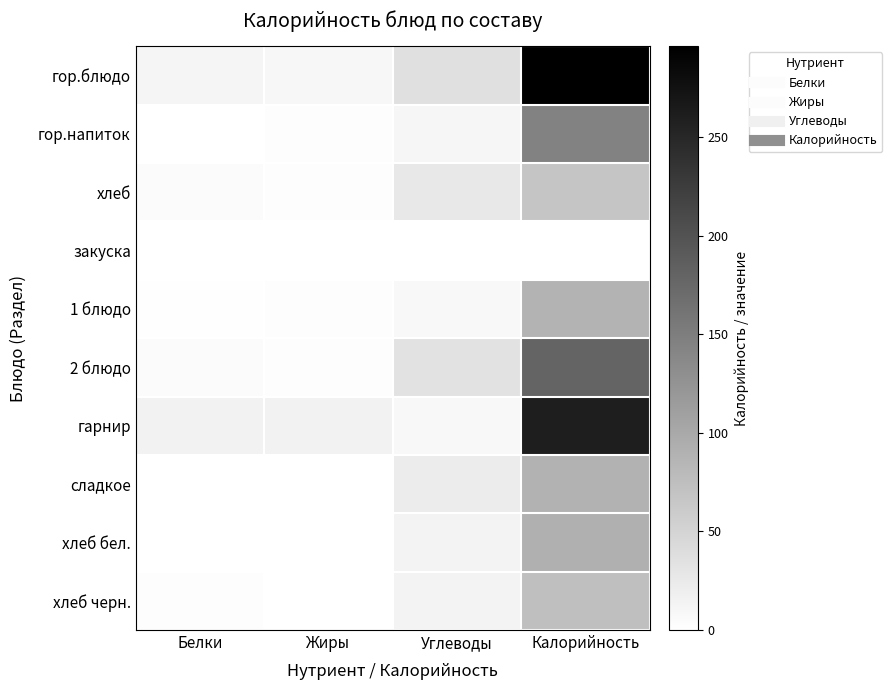

At which category is the sum across all series the highest?

Калорийность